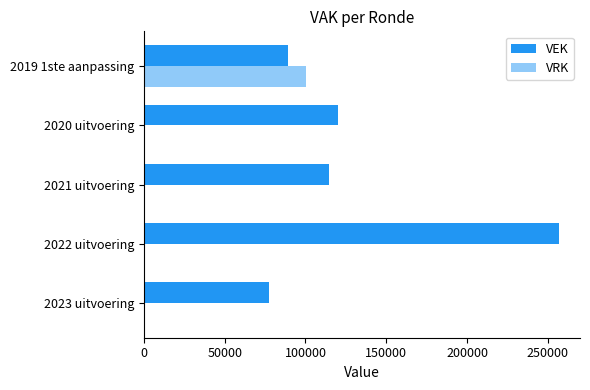

What is the sum of all VEK values?

658220